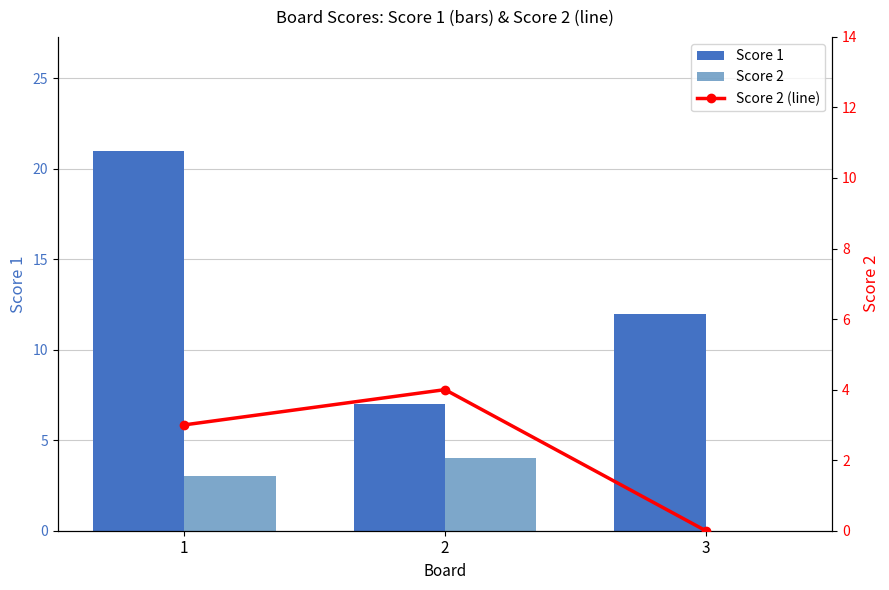

What is the average value of the Score 2 (line) series?

2